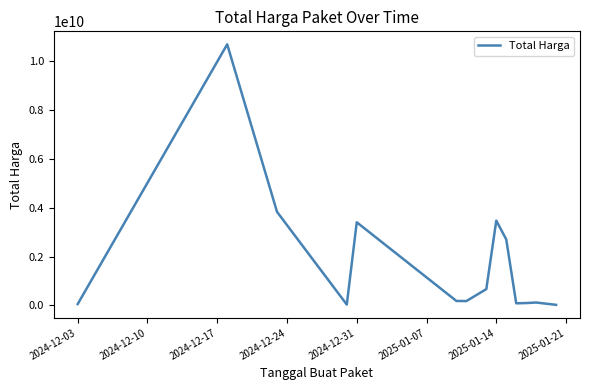

What is the greatest value displayed?

10674283200